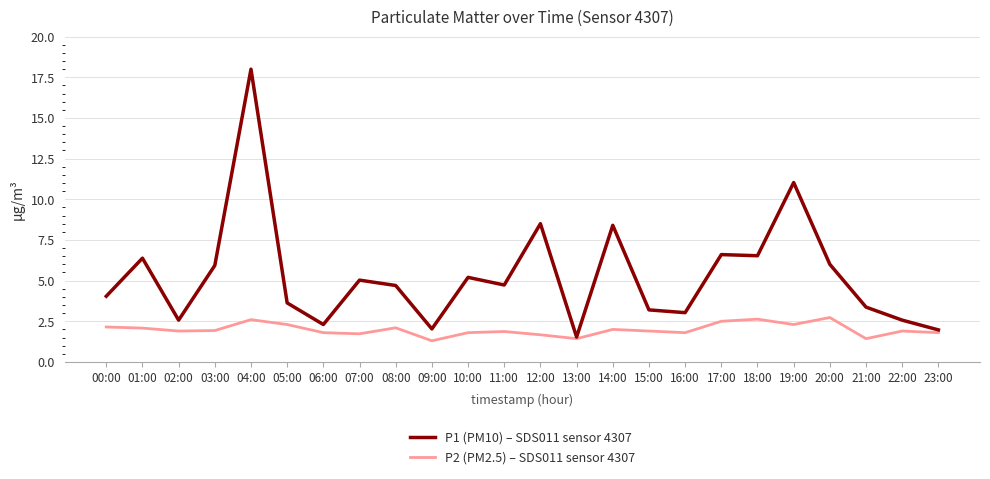

What is the maximum value for P1 (PM10) – SDS011 sensor 4307?

18.0